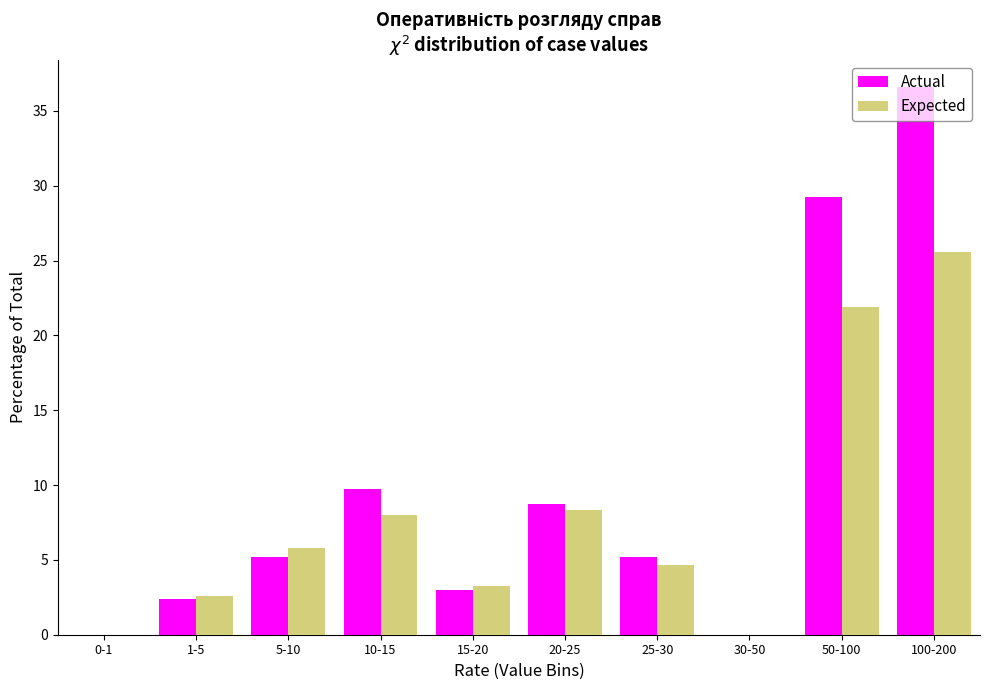

What is the sum of the Actual values at 10-15 and 15-20?

12.7